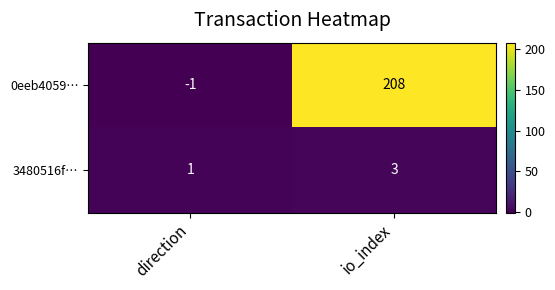

Reading left to right, extract all data points from this chart.

0eeb4059…: direction=-1	io_index=208
3480516f…: direction=1	io_index=3